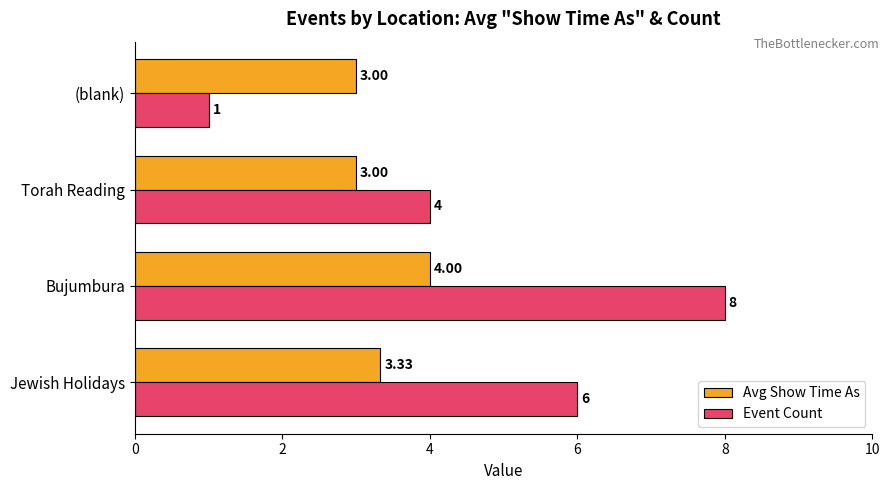

At which category does the chart reach its peak across all series?

Bujumbura